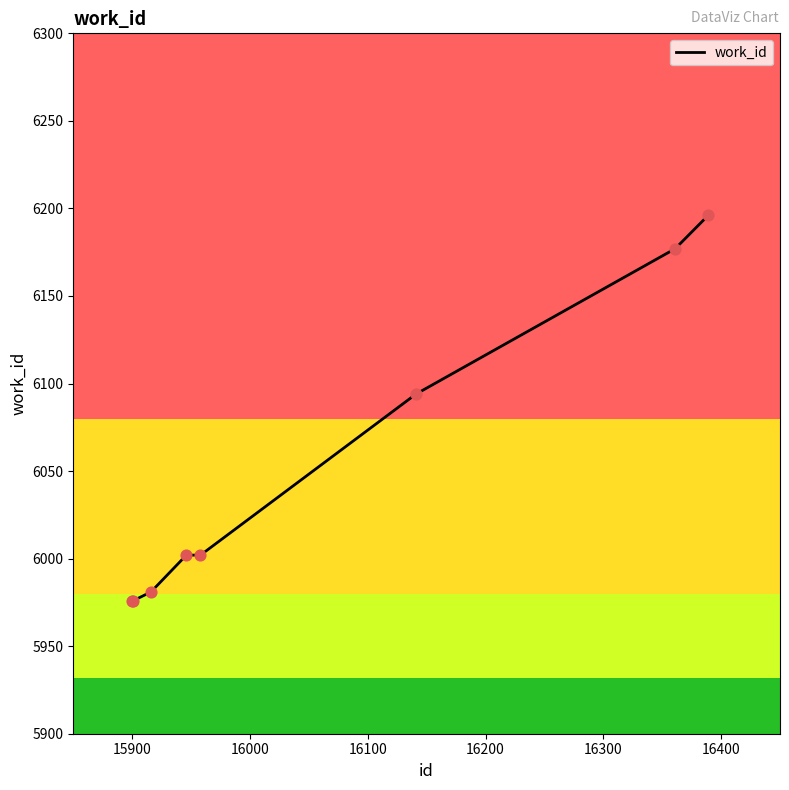

True or false: the data has more than 2 interior local peaks.

False